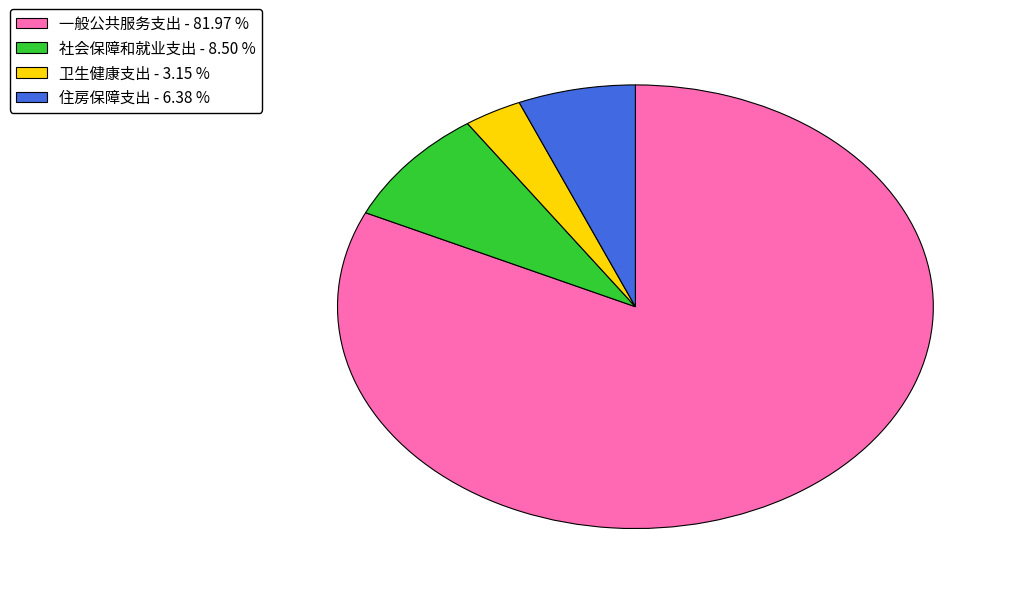

Rank the categories by value from lowest to highest.

卫生健康支出, 住房保障支出, 社会保障和就业支出, 一般公共服务支出